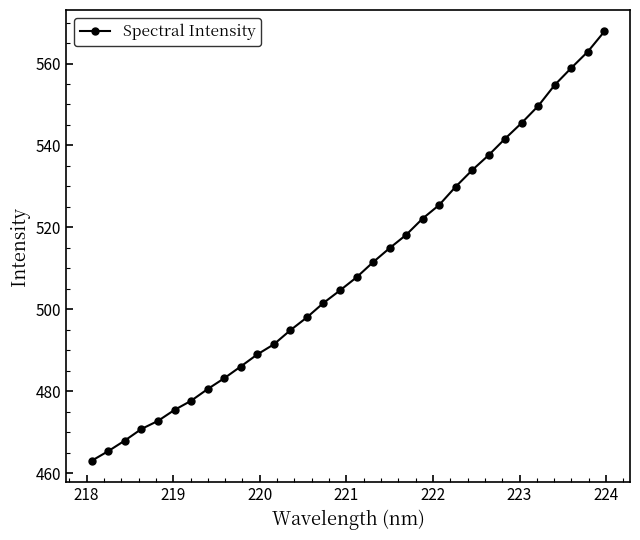

What is the sum of all values?

16305.6